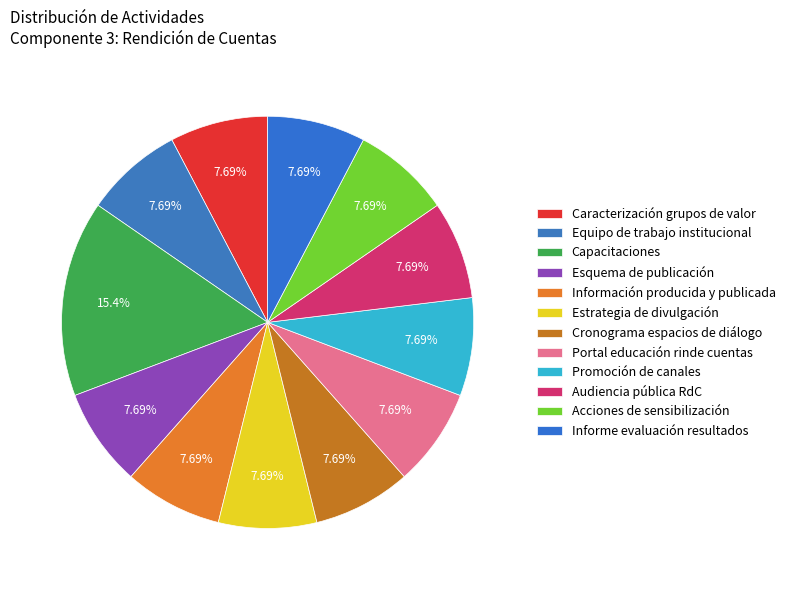

Count the number of slices in the pie.

12